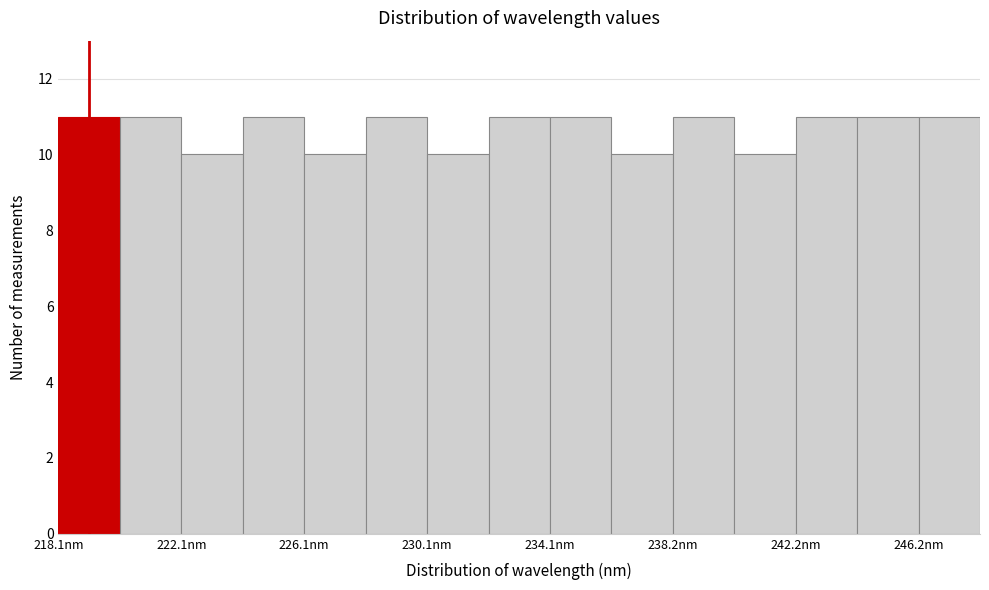

How tall is the bar that spans 242 to 244 on the x-axis? Neither the bar edges nor the heights are printed on the chart, so give them approximately, as read against the axes.

11